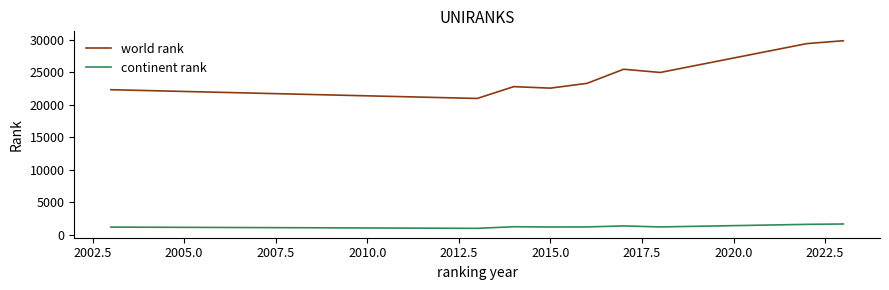

Which series has the largest total across all categories?

world rank